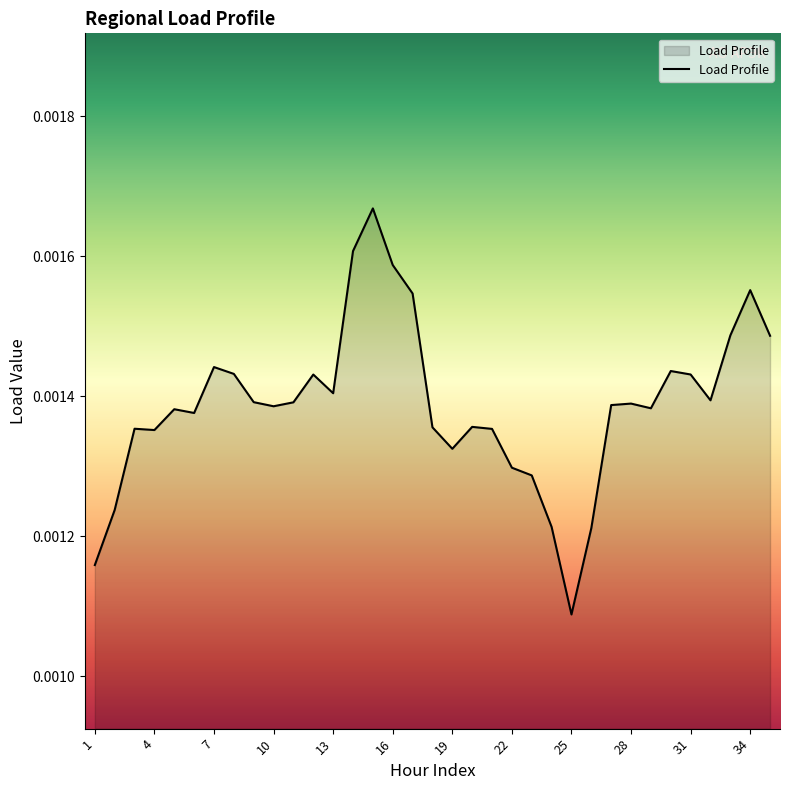

How many points are higher than both their immediate neighbors (excluding endpoints)?

9